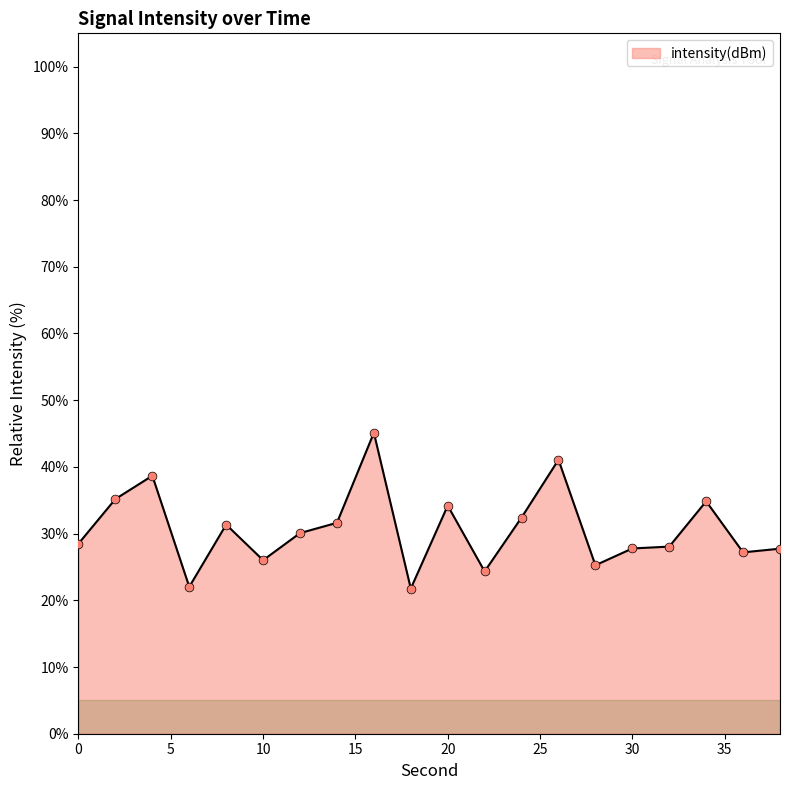

What is the minimum value shown in the chart?

21.8